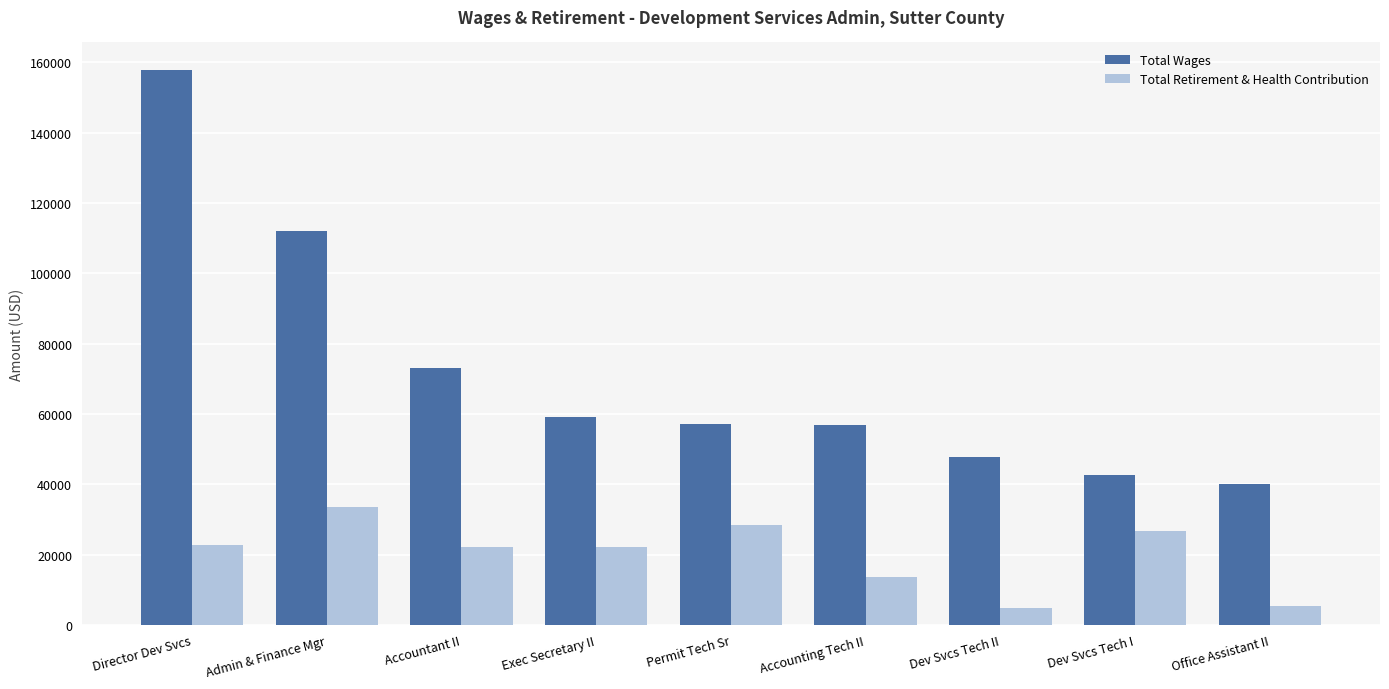

What is the value of the Total Retirement & Health Contribution bar at the 3rd from the left?

22280